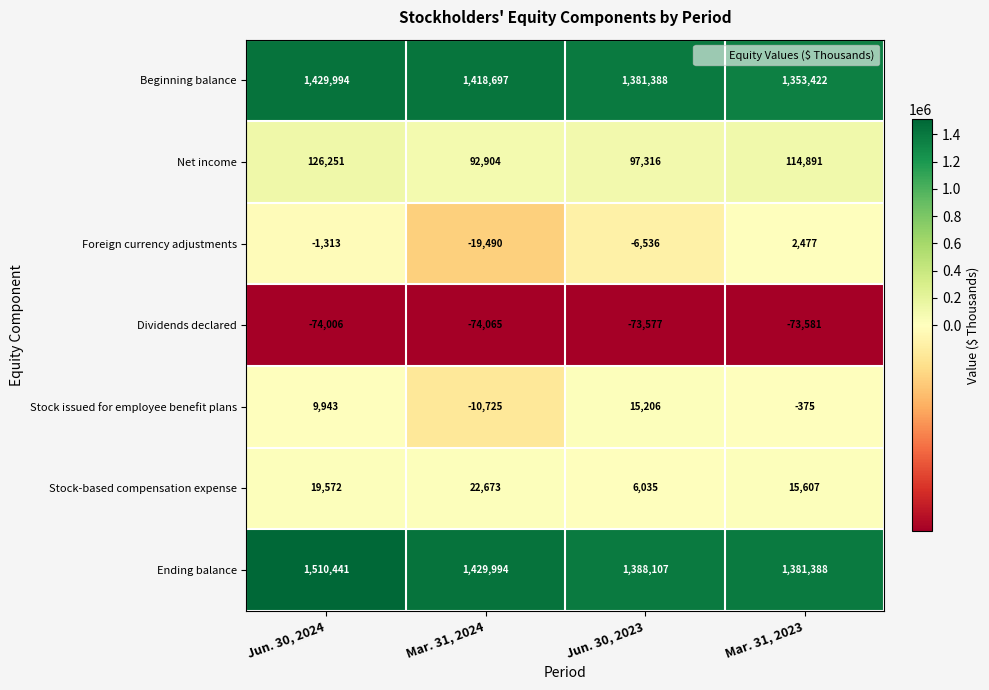

At how many categories does at least one series exceed 332183?

4